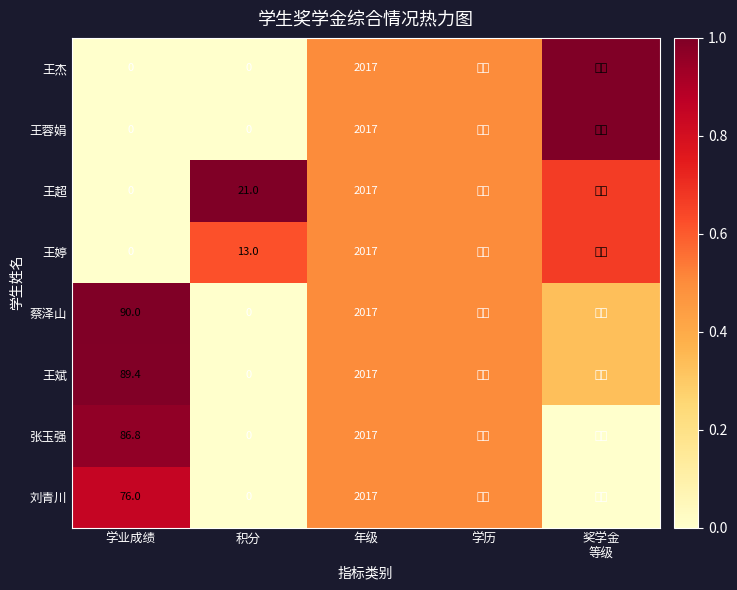

List the series in order of their peak value, lowest first.

王婷, 刘青川, 张玉强, 王斌, 王杰, 王蓉娟, 王超, 蔡泽山